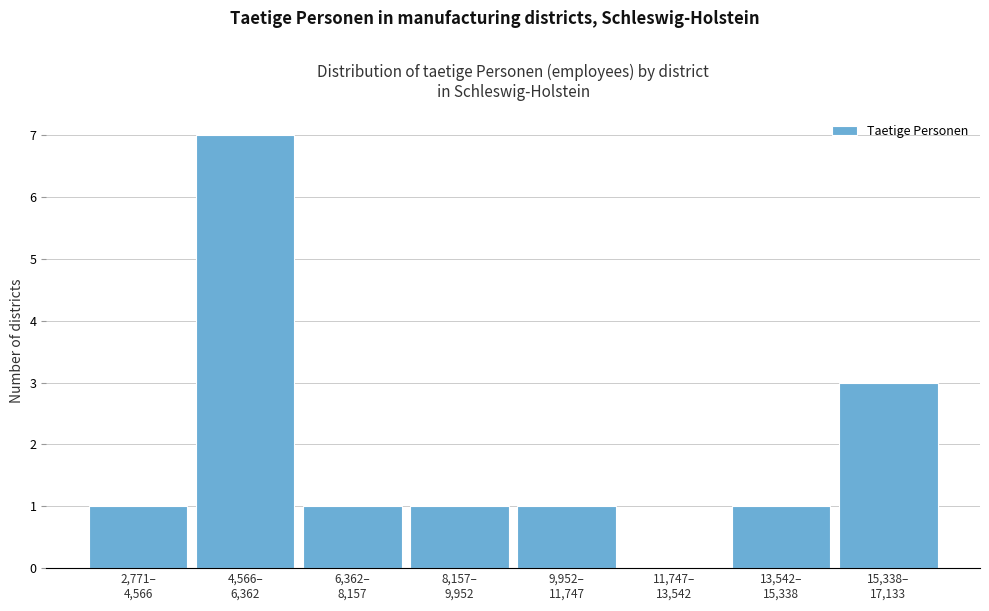

What is the greatest value displayed?

7